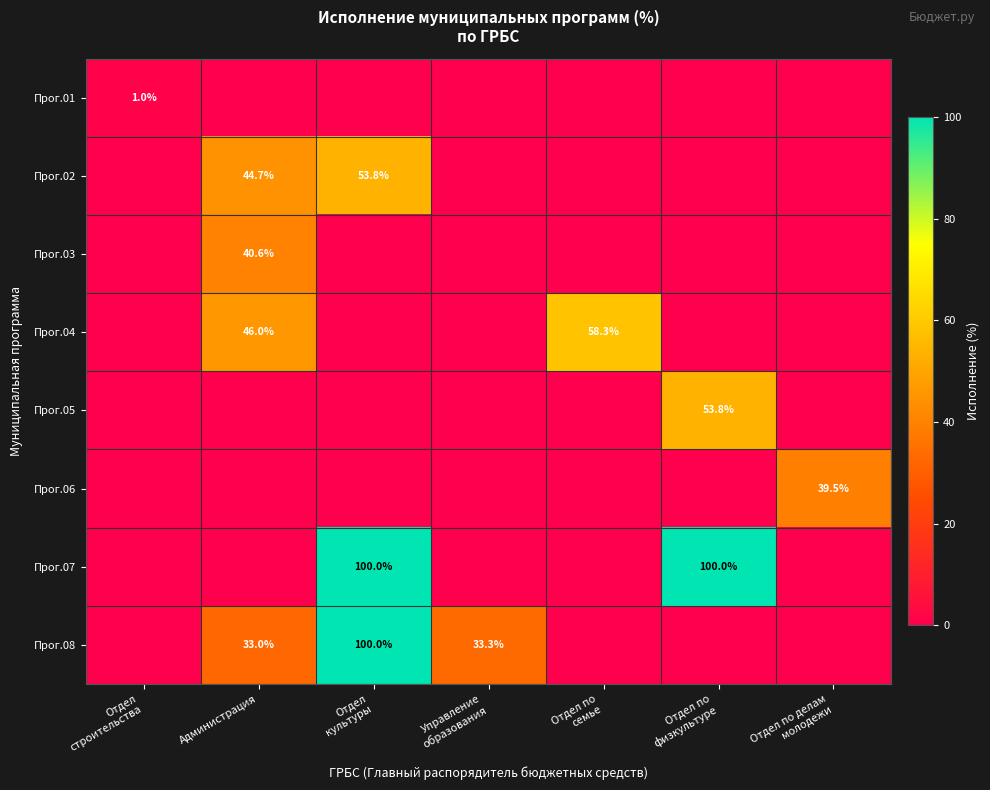

Which series changed the most between Управление образования and Отдел по семье?

Прог.04